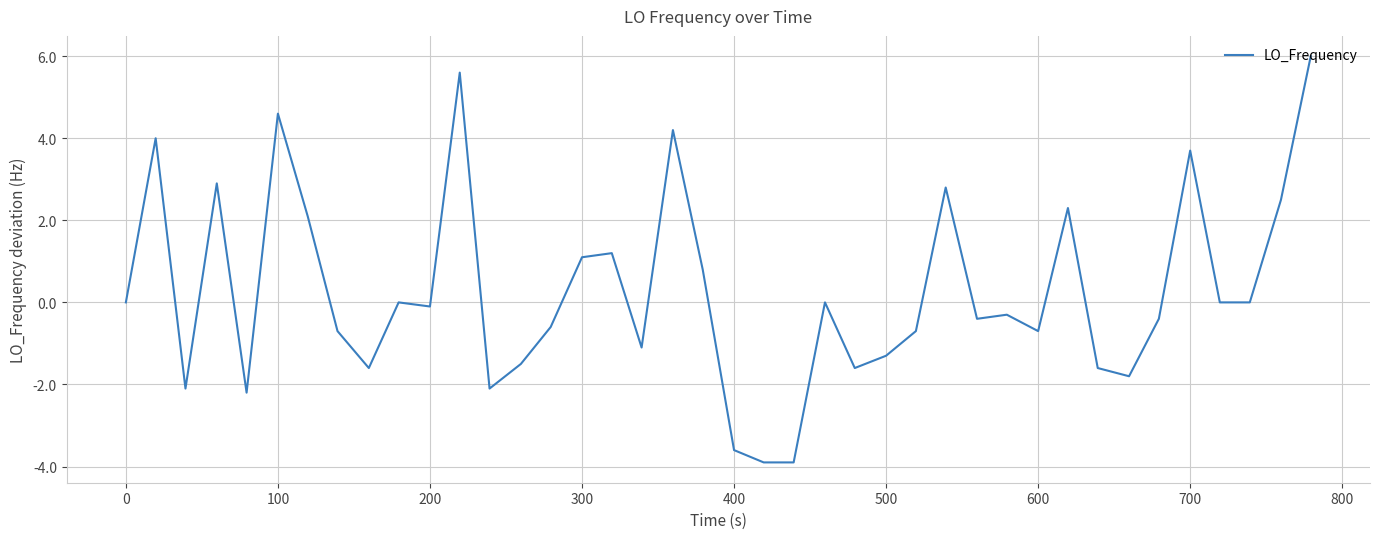

What is the minimum value shown in the chart?

-3.9